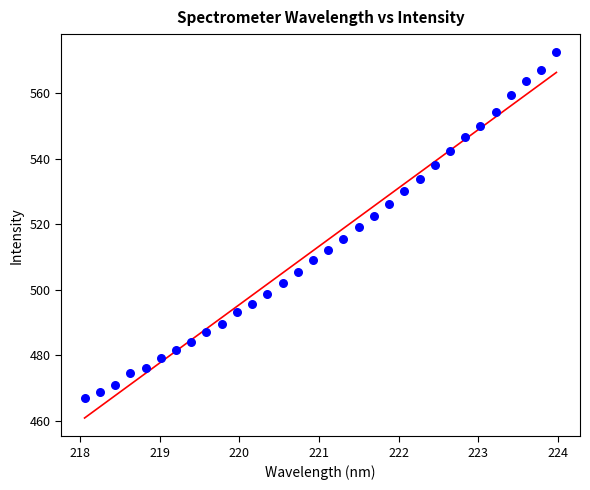

What is the range of X values (max minus min)?

5.9